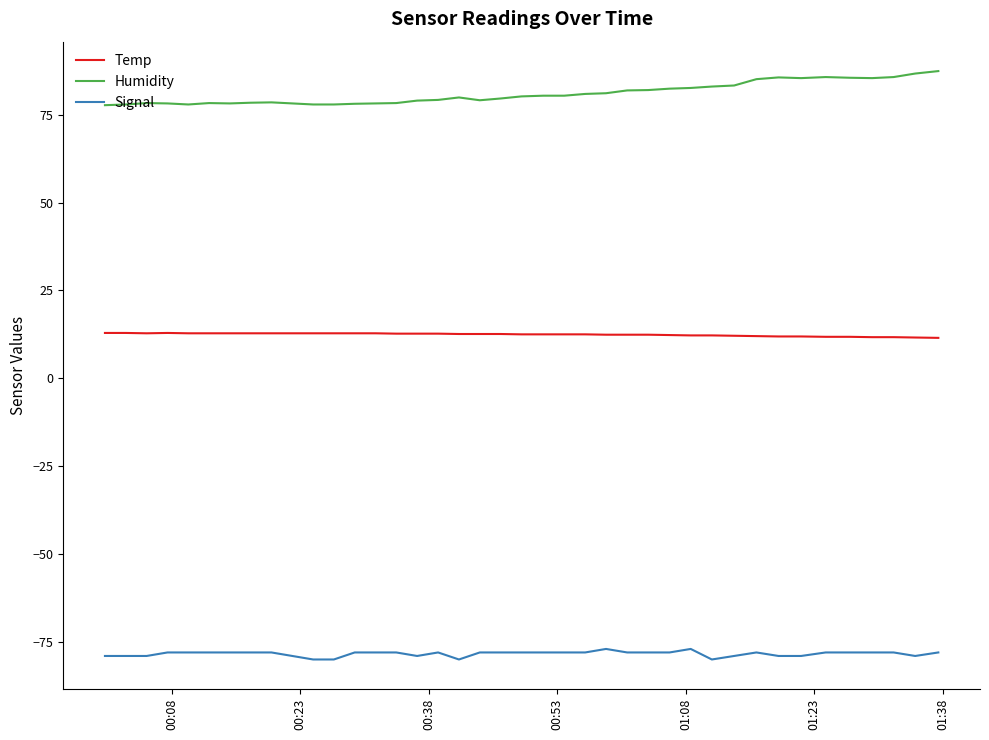

What is the highest value of the Humidity series?

87.4